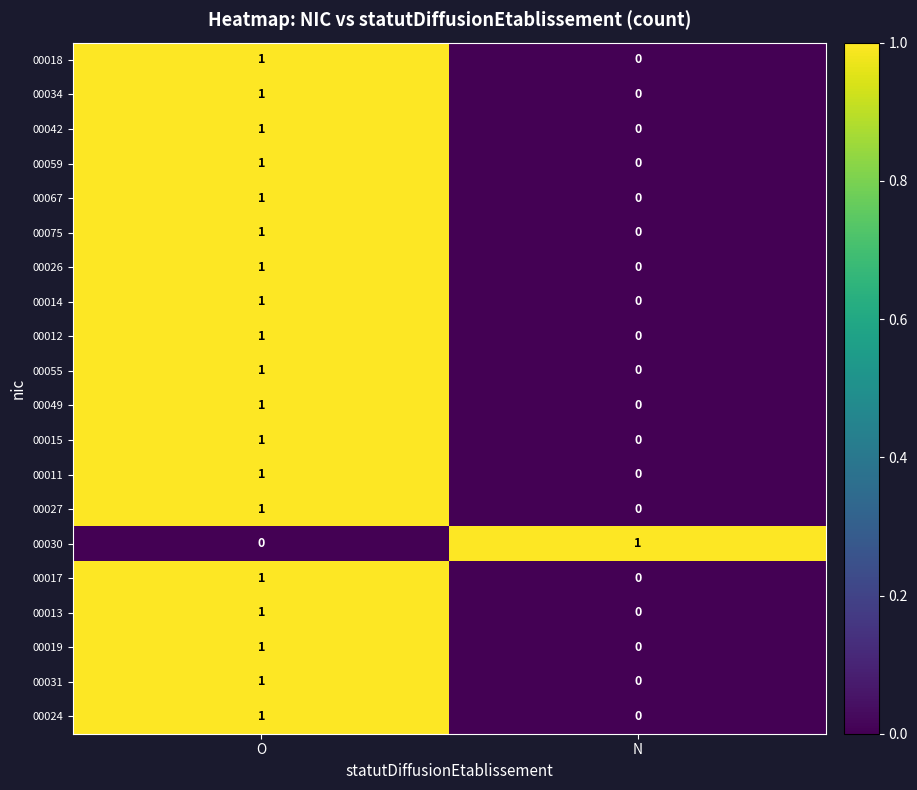

What is the total value across all series at N?

1